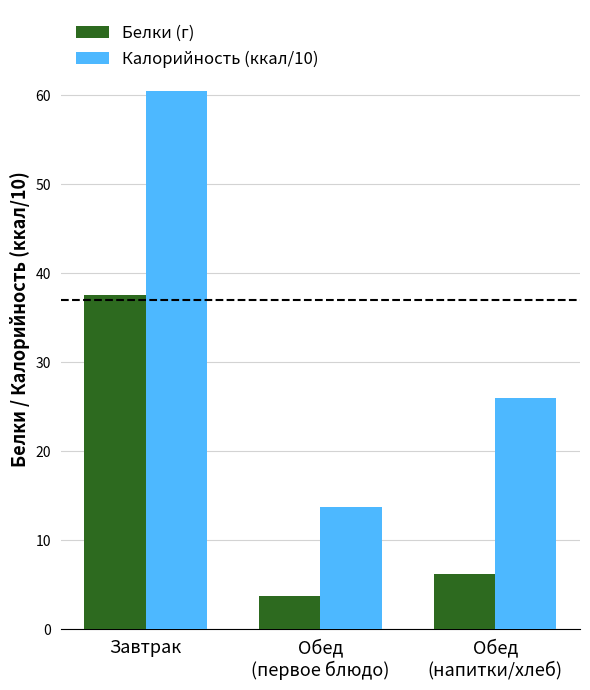

How many groups of bars are there?

3